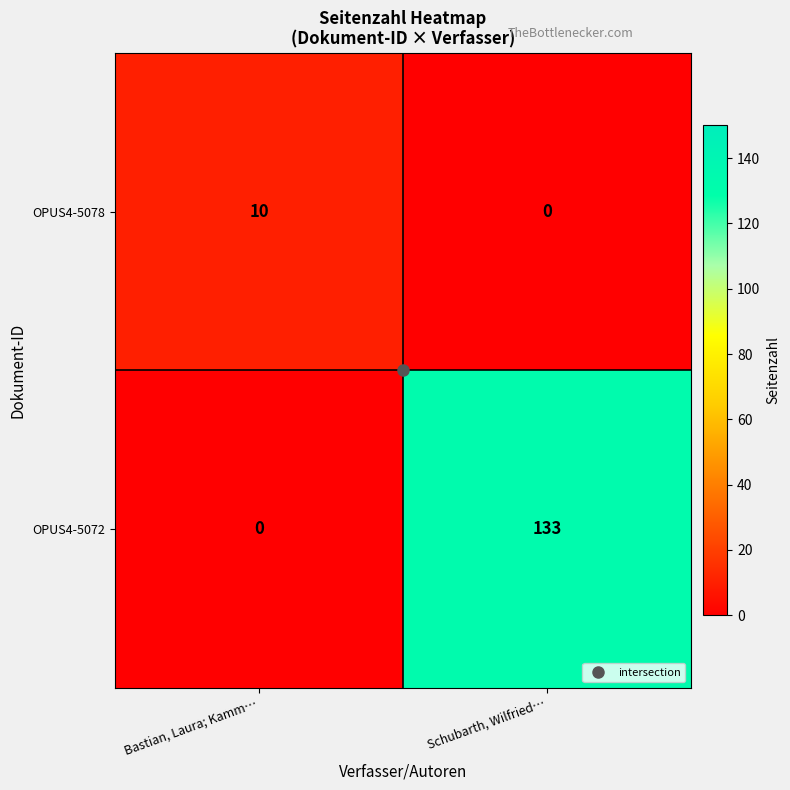

List the series in order of their overall mean, highest first.

OPUS4-5072, OPUS4-5078